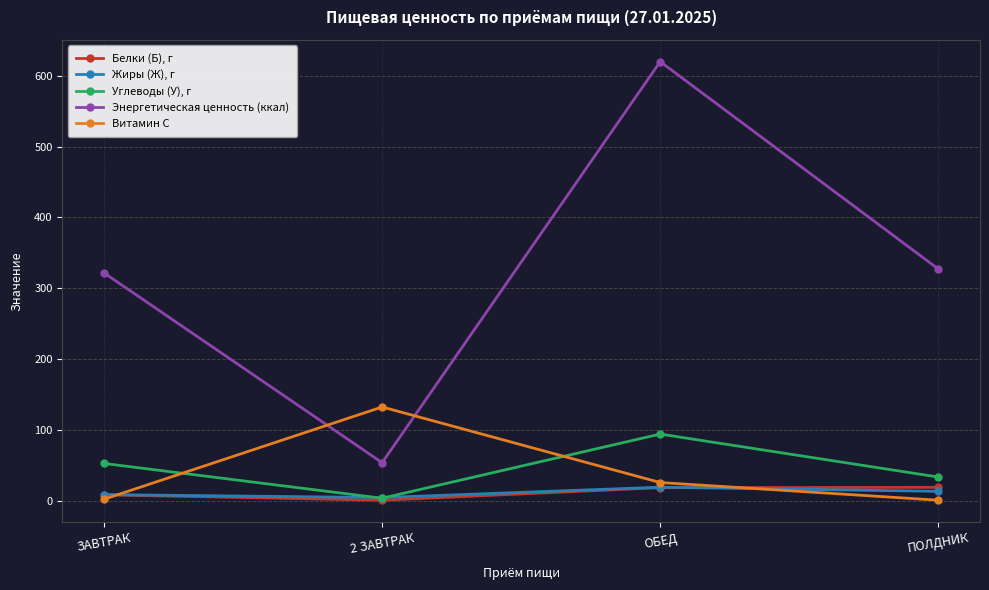

What is the difference between the Витамин С values at ОБЕД and ЗАВТРАК?

23.6